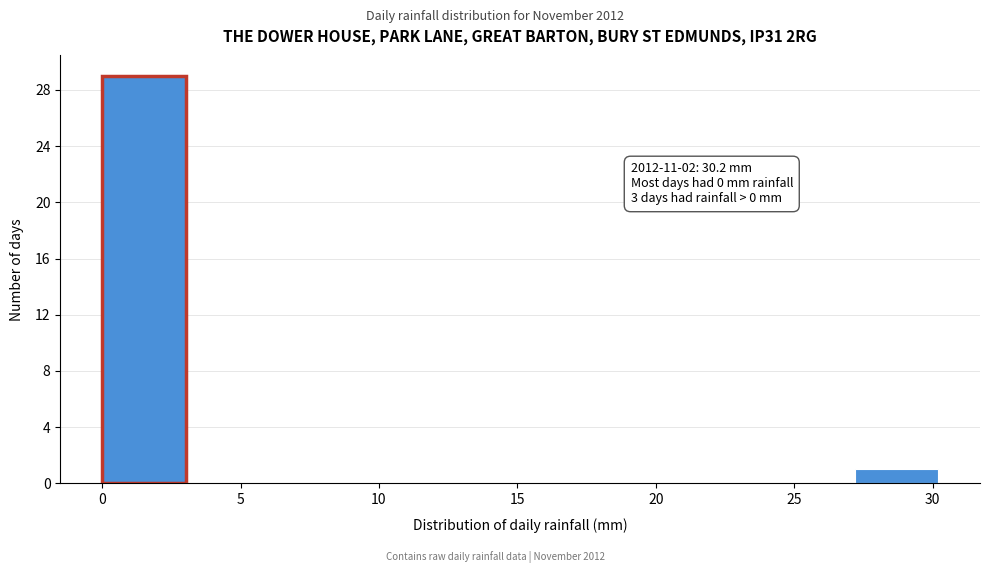

Which range on the x-axis has the tallest bar?

0 to 3